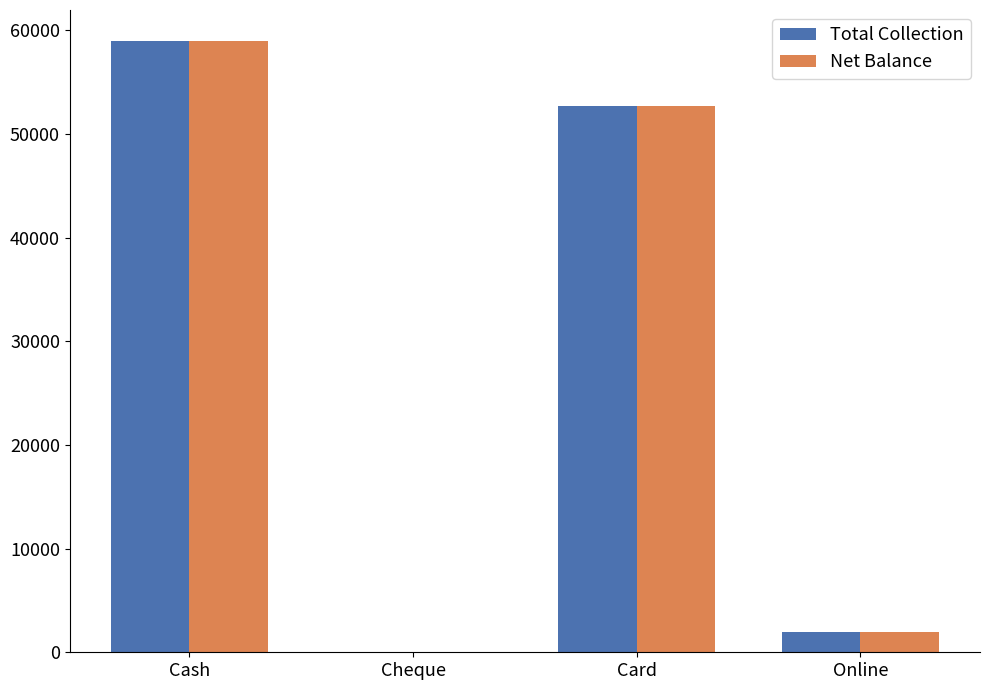

Are the bars grouped side by side (vs. stacked)?

Yes